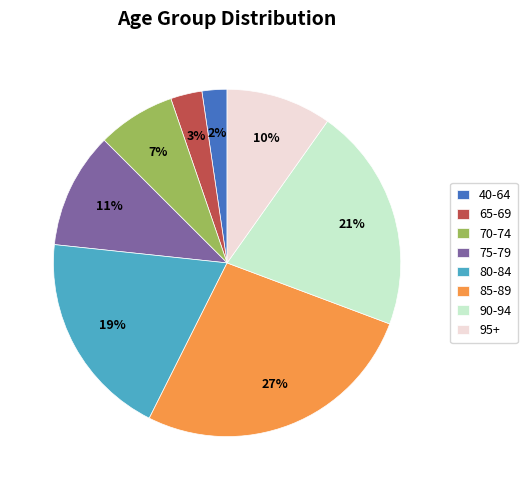

Count the number of slices in the pie.

8